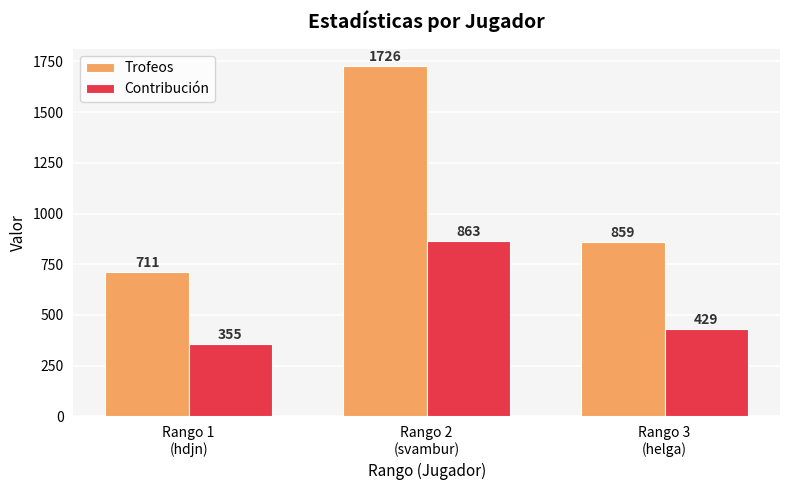

What is the sum of all Trofeos values?

3296